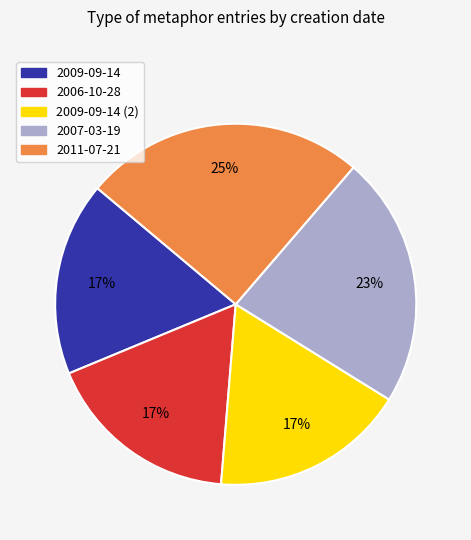

How many slices are in this pie chart?

5